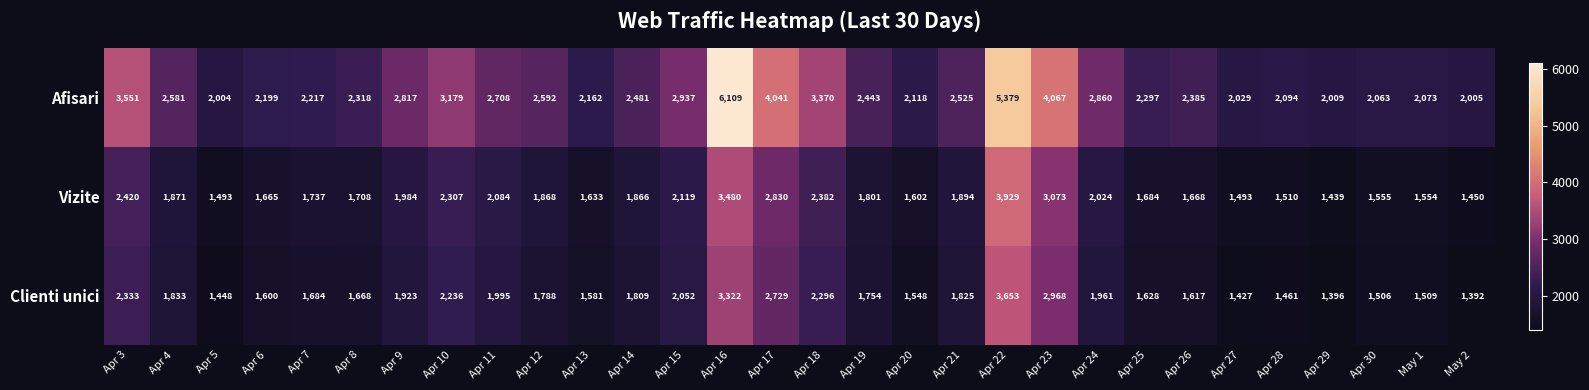

What is the difference between the Afisari values at Apr 21 and Apr 26?

140